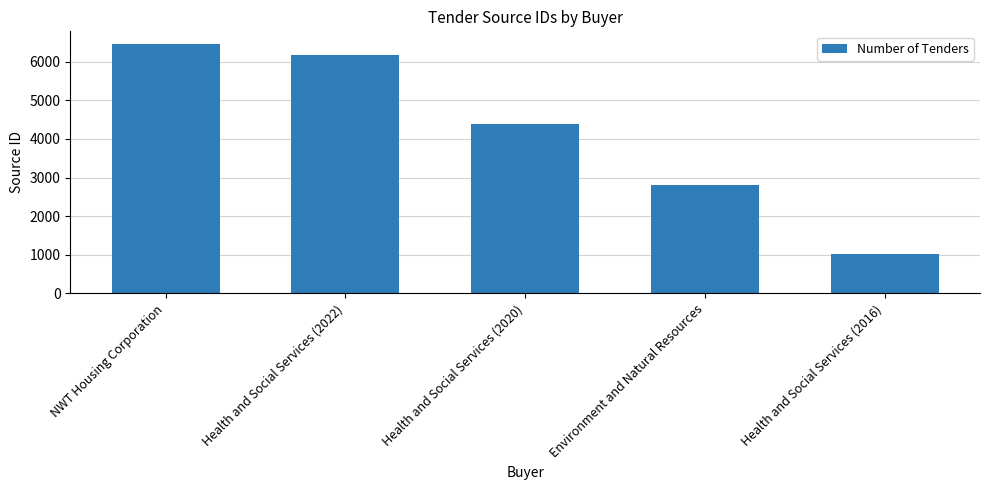

Which category has the highest value across all series?

NWT Housing Corporation